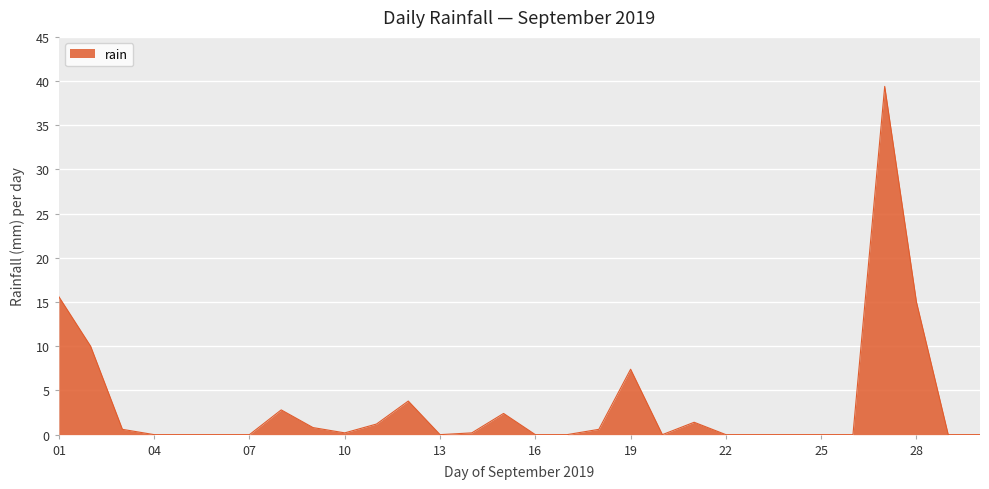

What is the difference between the maximum and minimum values?

39.4